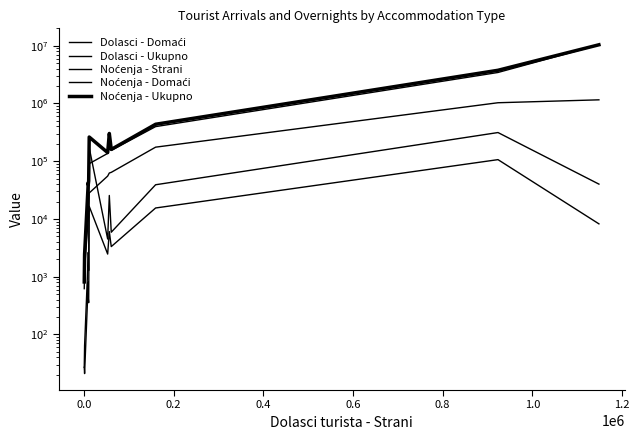

What is the minimum value shown in the chart?

21